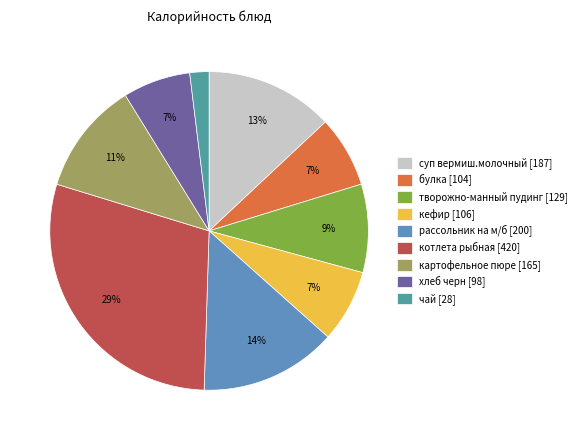

Rank the categories by value from highest to lowest.

котлета рыбная, рассольник на м/б, суп вермиш.молочный, картофельное пюре, творожно-манный пудинг, кефир, булка, хлеб черн, чай